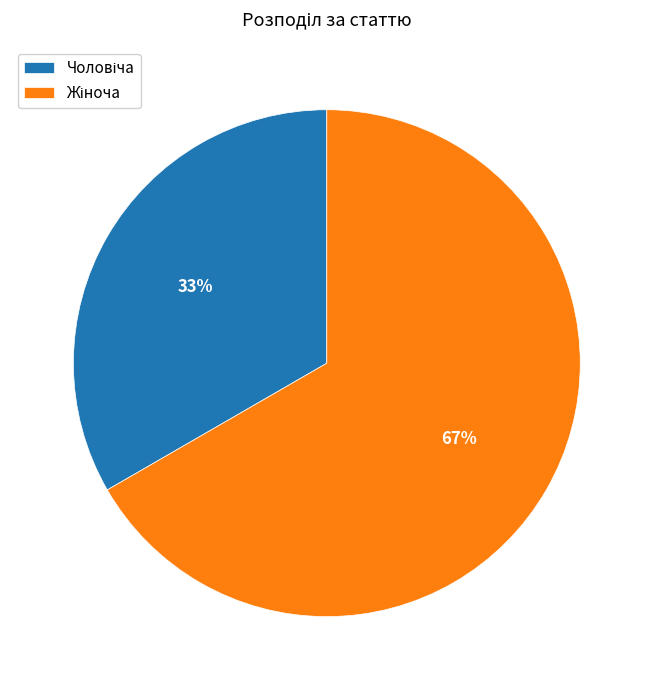

To the nearest percent, what is the average slice percentage?

50%